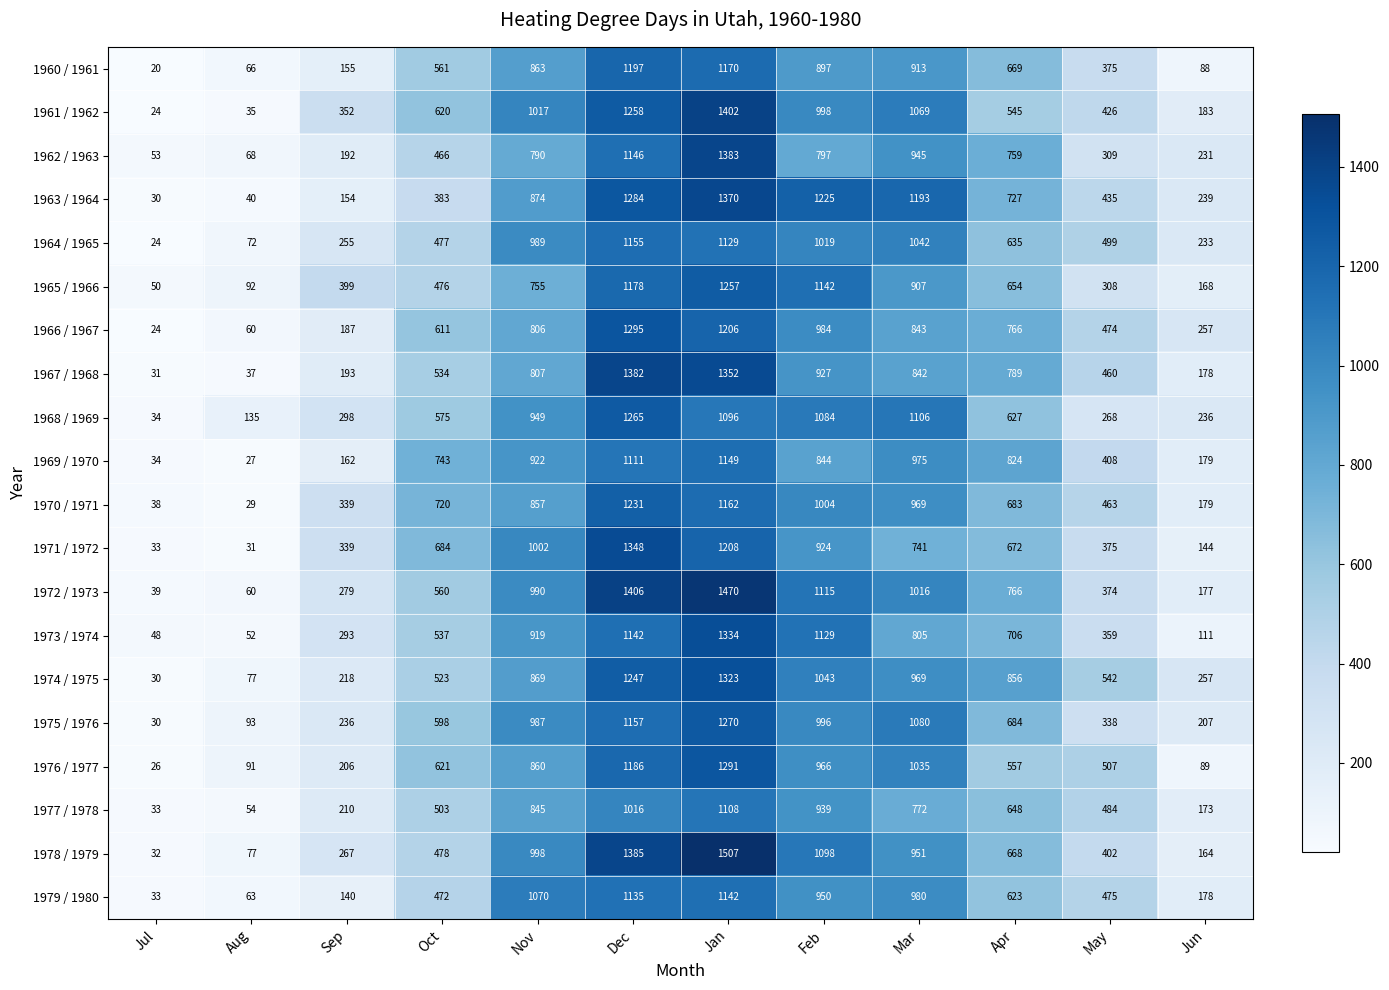

What is the spread (max minus min) of values at Sep?

259